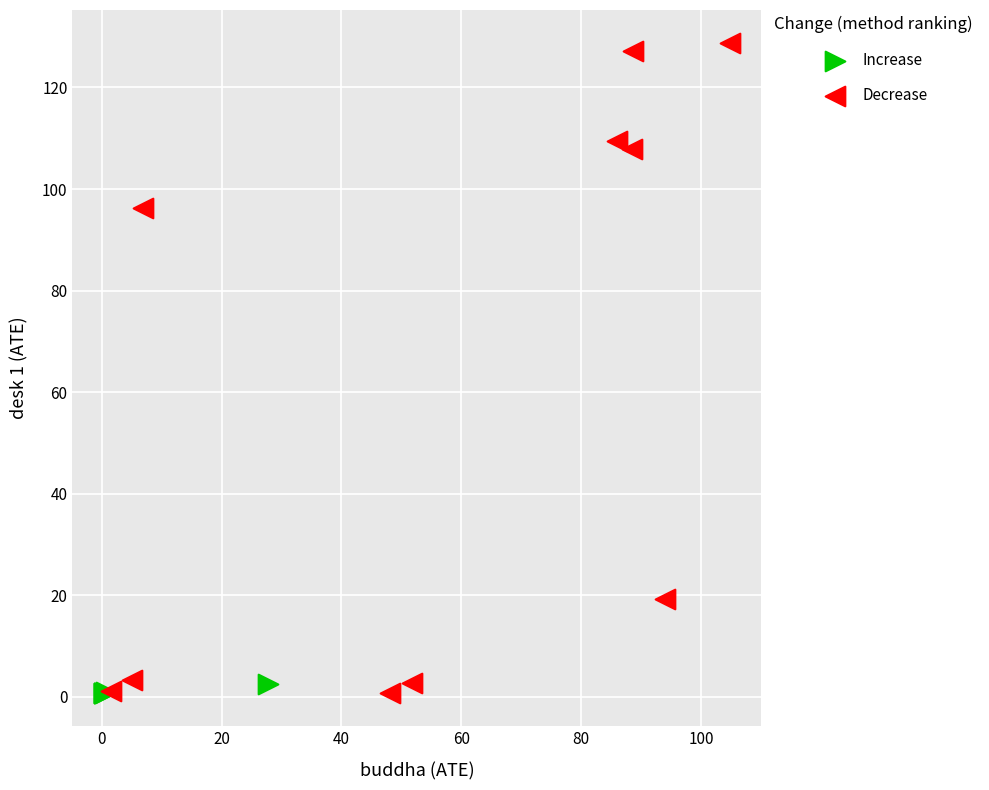

Which series reaches the maximum Y coordinate?

Decrease